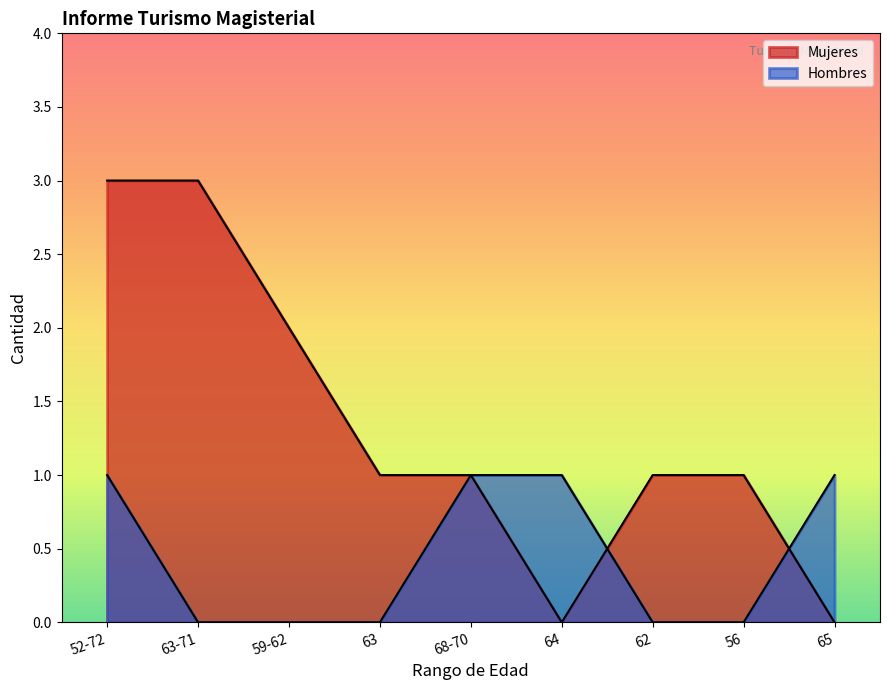

Is the value of Mujeres at 63-71 greater than the value of Hombres at 62?

Yes